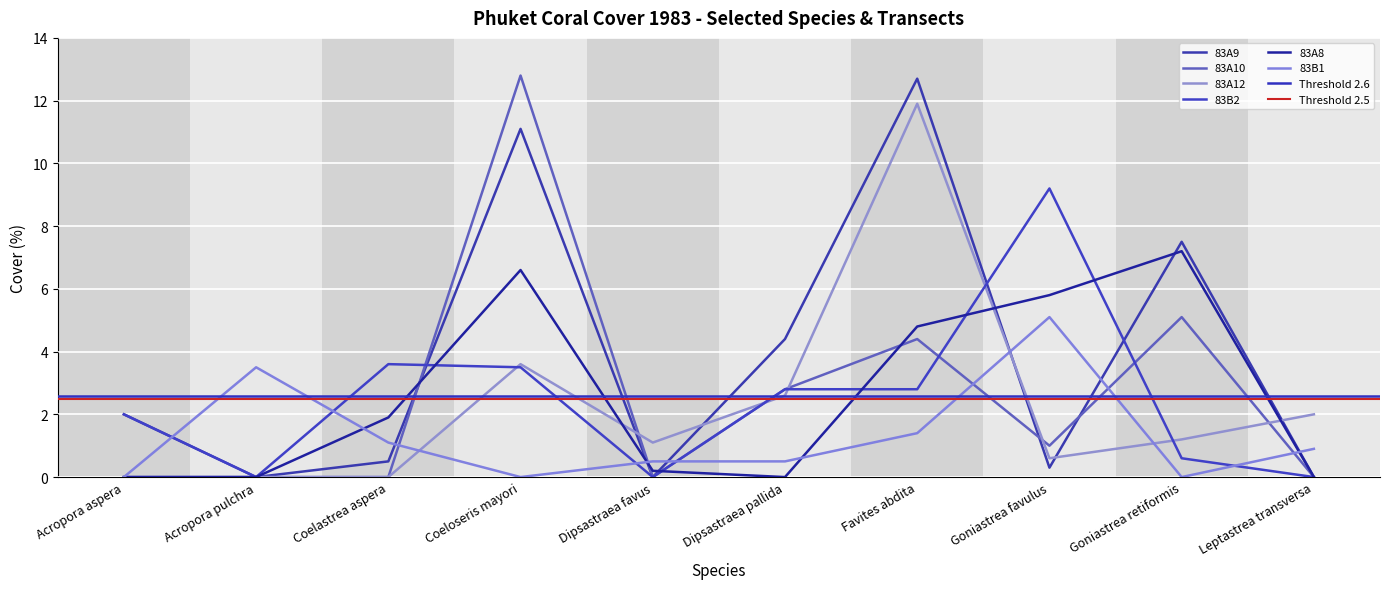

How many interior local valleys does the 83A10 (col_10) series have?

2